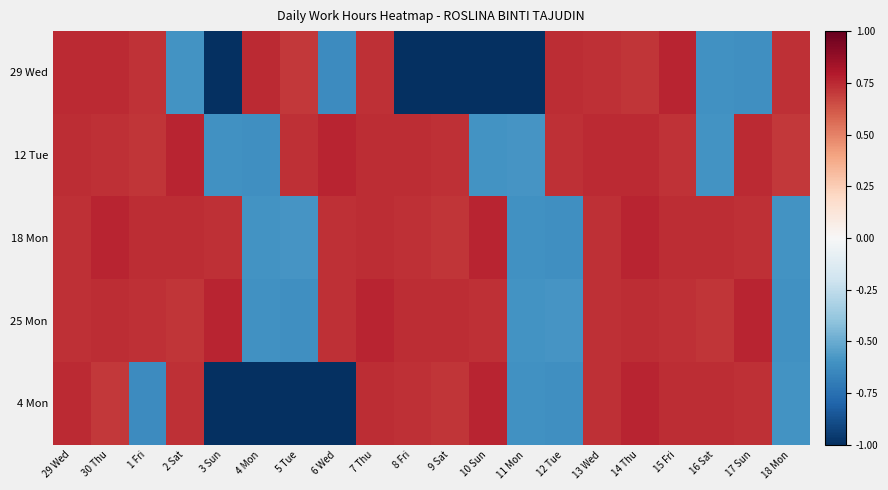

At 30 Thu, list the series in order from smallest to largest.

4 Mon, 12 Tue, 25 Mon, 29 Wed, 18 Mon